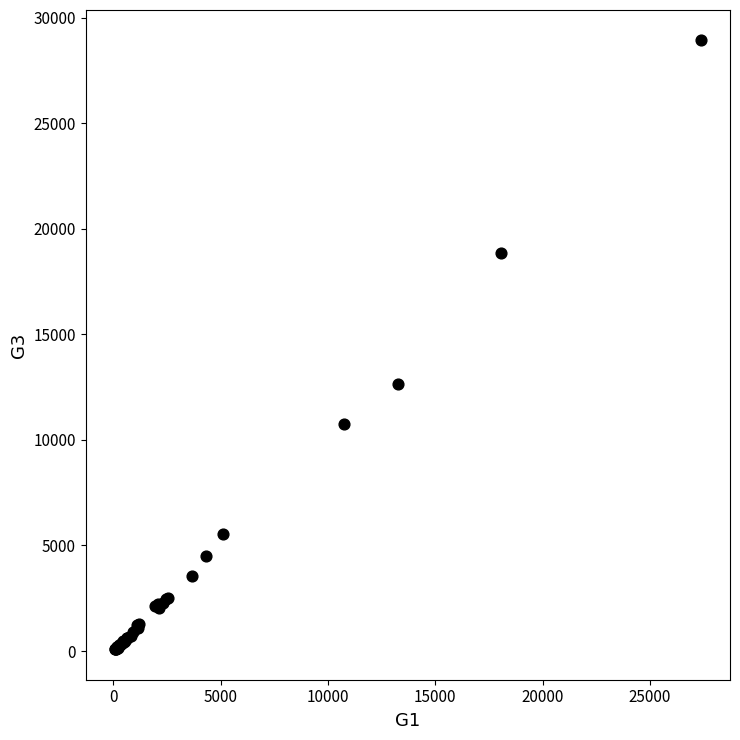

What Y value in the scatter plot is closest to 14505?

12656